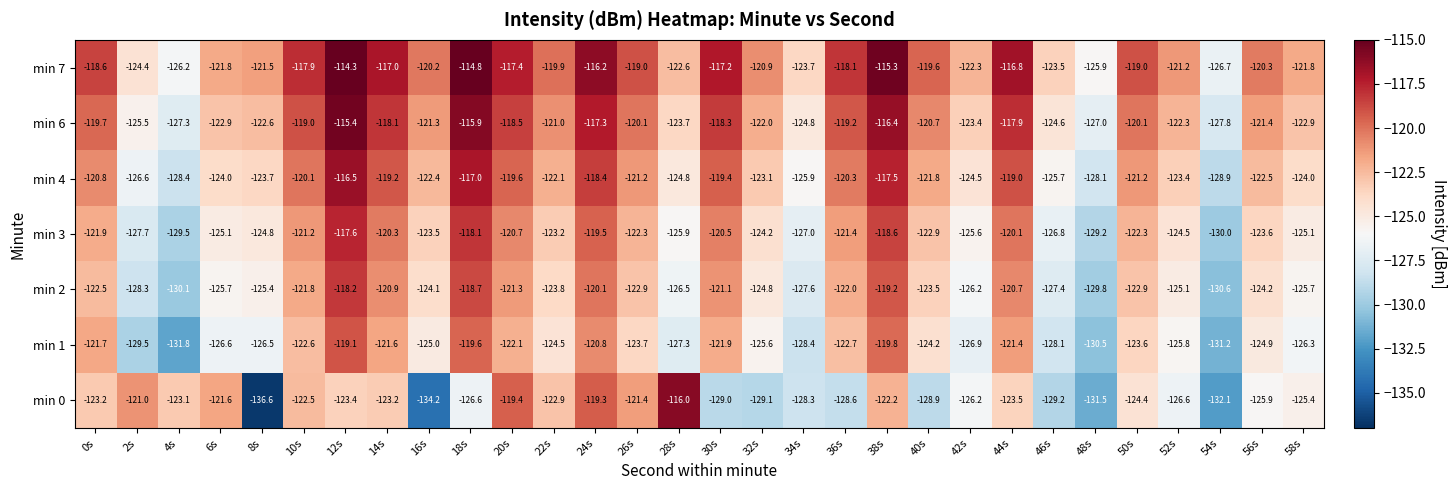

What is the sum of the min 4 values at 6s and 30s?

-243.4